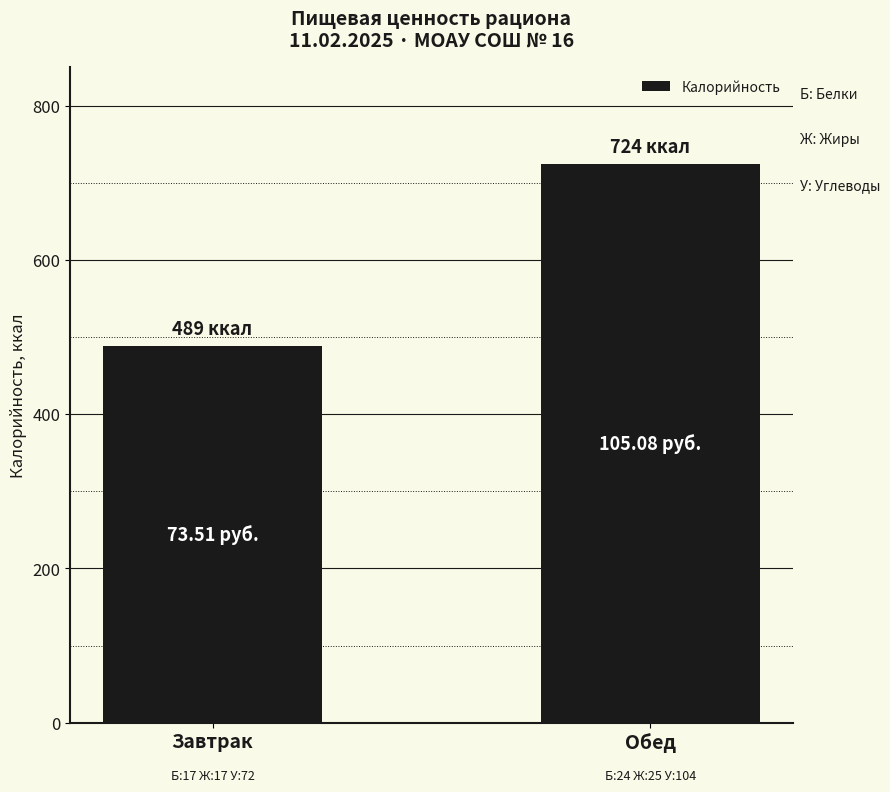

Between Обед and Завтрак, which is larger?

Обед